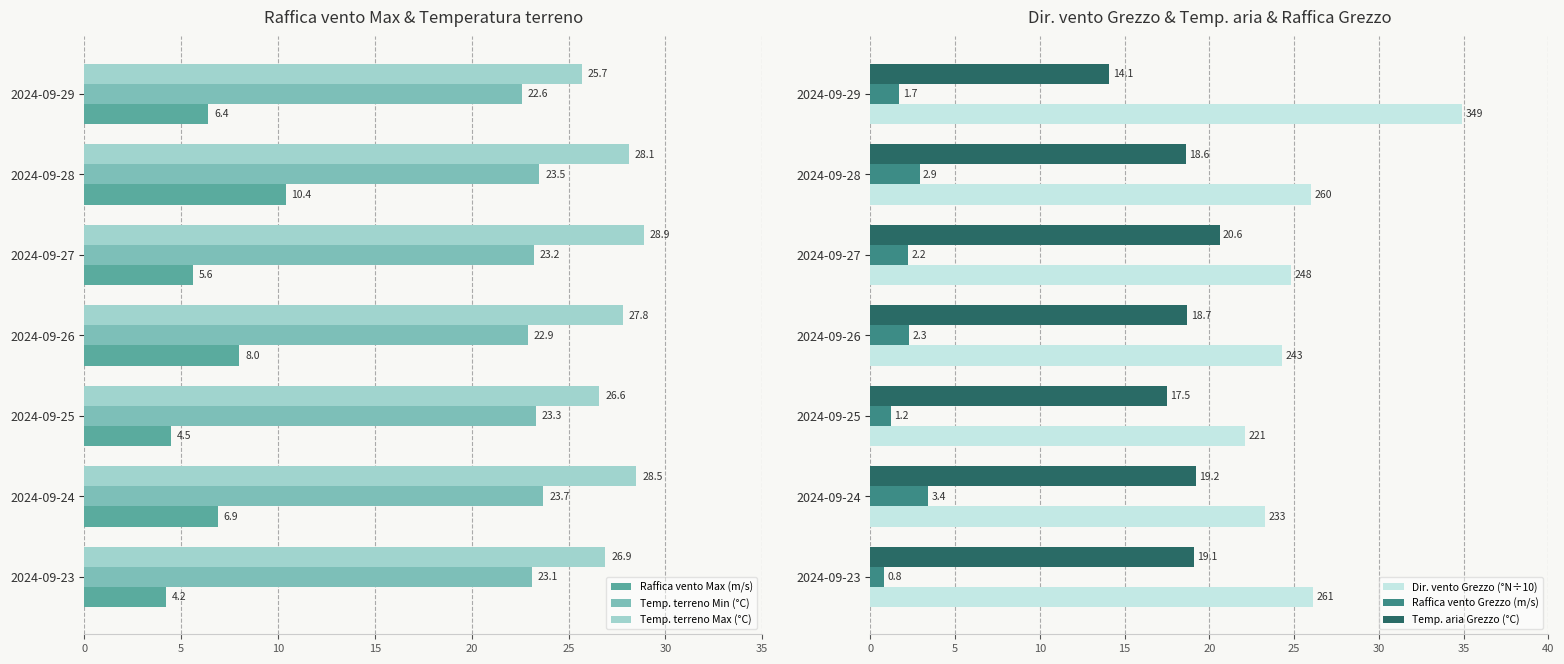

Is it true that Temp. terreno Min (°C) equals 9.4 at 2024-09-23?

False